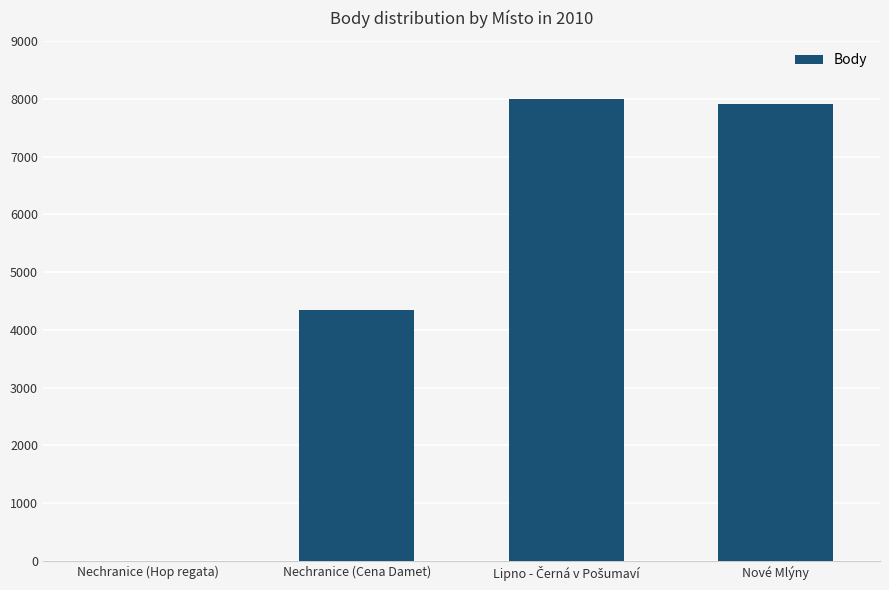

How many categories are shown in the chart?

4